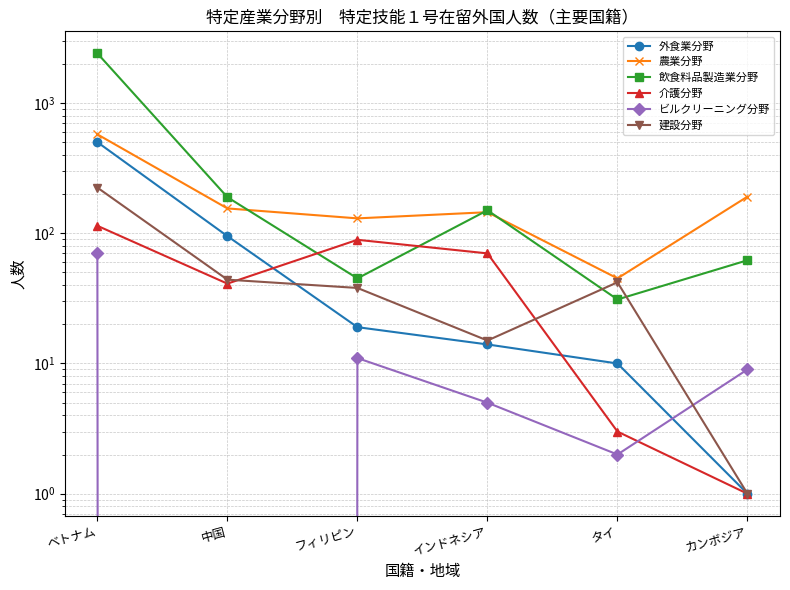

Reading right to left, list all the values displayed in this chart.

外食業分野: 1	10	14	19	95	500
農業分野: 191	45	145	130	155	574
飲食料品製造業分野: 62	31	150	45	189	2403
介護分野: 1	3	70	89	41	114
ビルクリーニング分野: 9	2	5	11	0	70
建設分野: 1	42	15	38	44	224